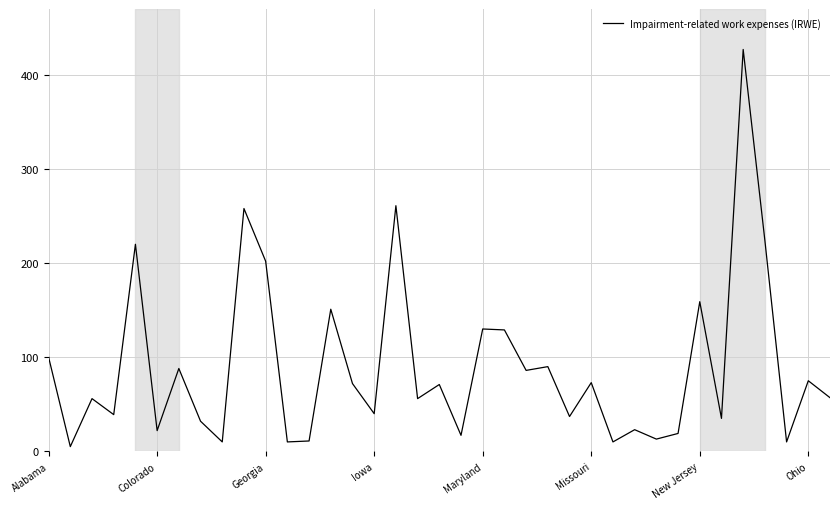

What is the difference between the maximum and minimum values?

422